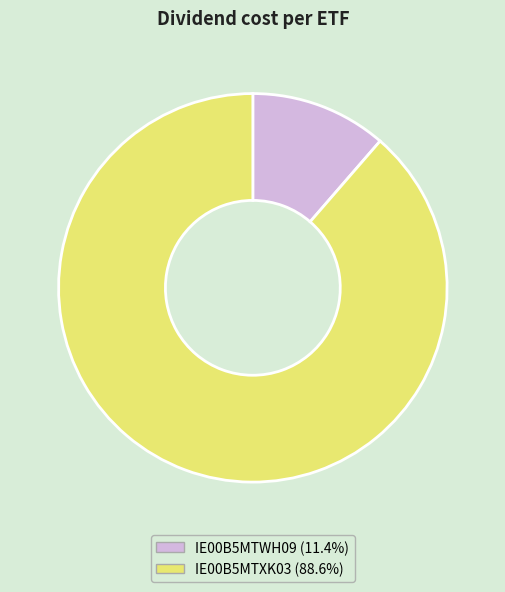

Does any single category account for the majority?

Yes